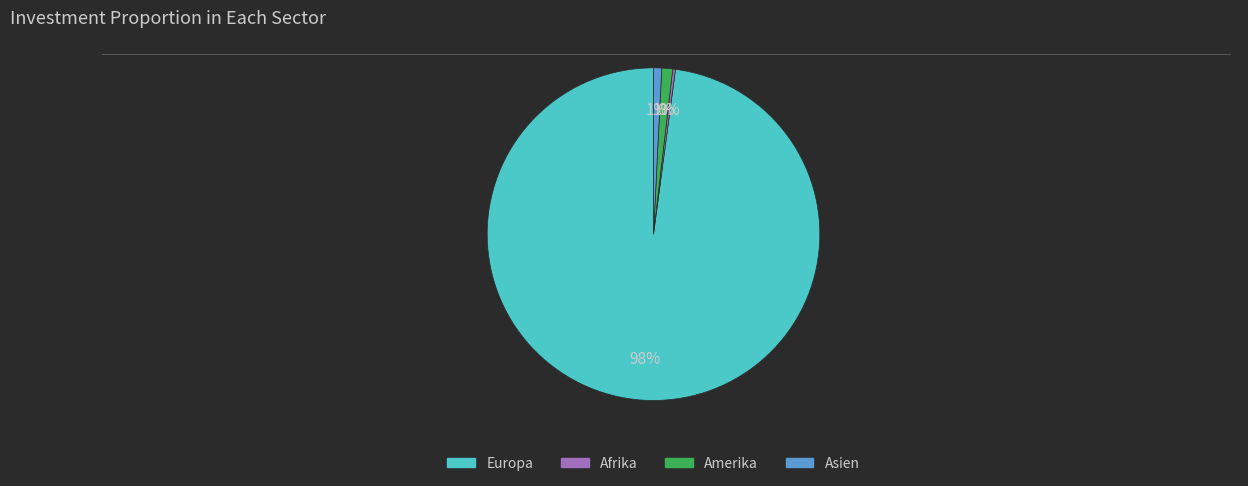

Is there a majority slice in this chart?

Yes